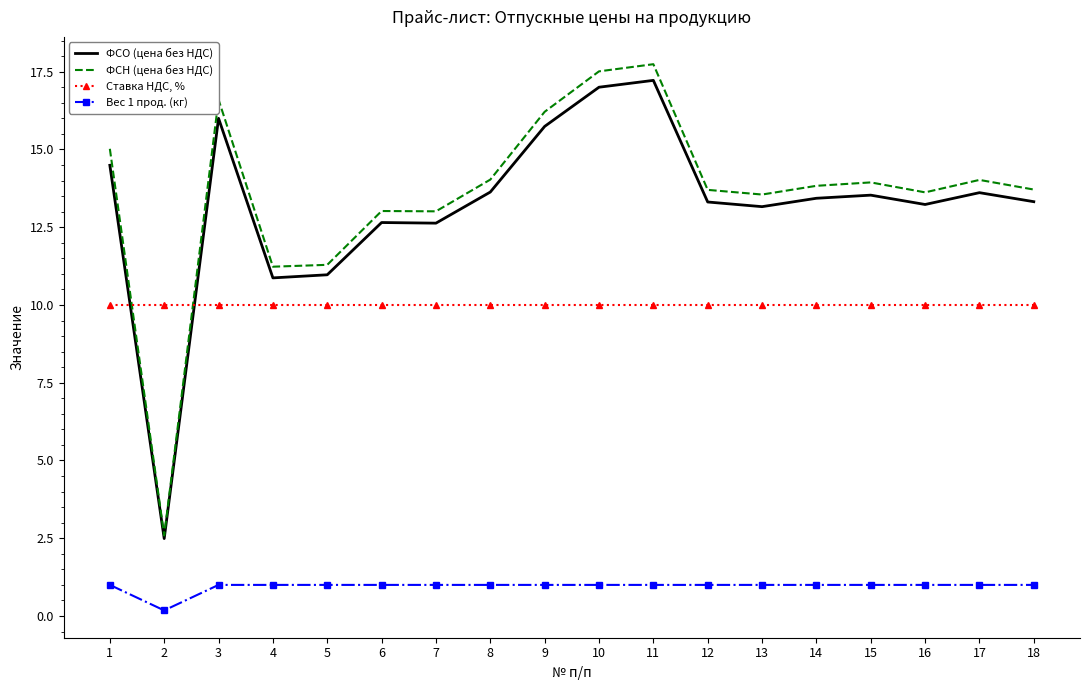

What is the maximum value for Вес 1 прод. (кг)?

1.0